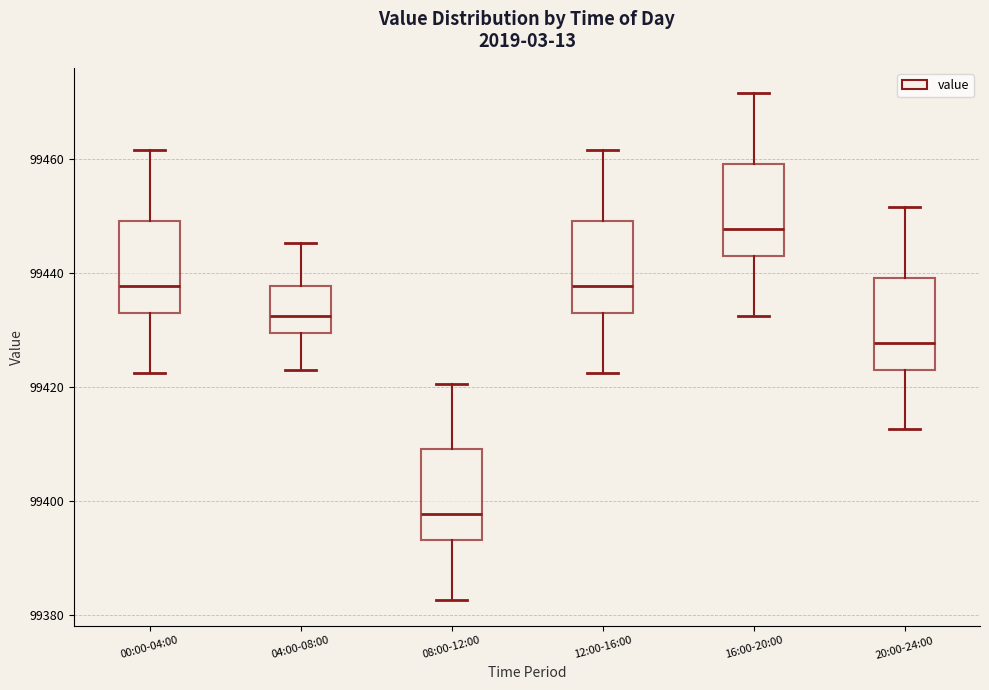

Reading left to right, read every box against the y-axis: the position of its median line, the range the box covers, and the ends of its whiskers. The values are not printed on the chart, so give them approximately, as read against the axis.

00:00-04:00: median 99438, box 99434 to 99450, whiskers 99422 to 99462
04:00-08:00: median 99432, box 99430 to 99438, whiskers 99424 to 99446
08:00-12:00: median 99398, box 99394 to 99410, whiskers 99382 to 99420
12:00-16:00: median 99438, box 99434 to 99450, whiskers 99422 to 99462
16:00-20:00: median 99448, box 99444 to 99460, whiskers 99432 to 99472
20:00-24:00: median 99428, box 99424 to 99440, whiskers 99412 to 99452